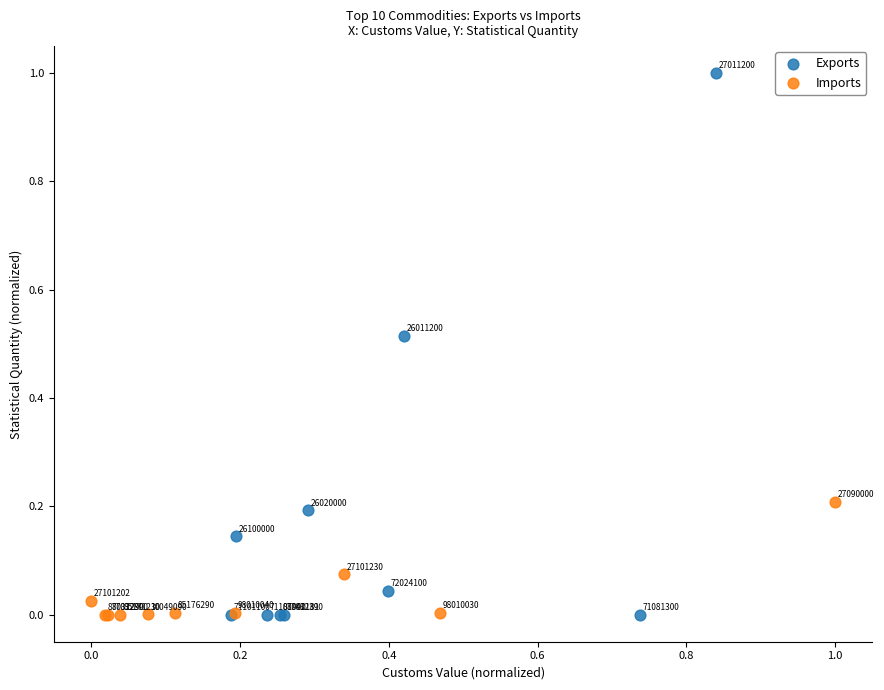

What are all the series names shown in the legend?

Exports, Imports